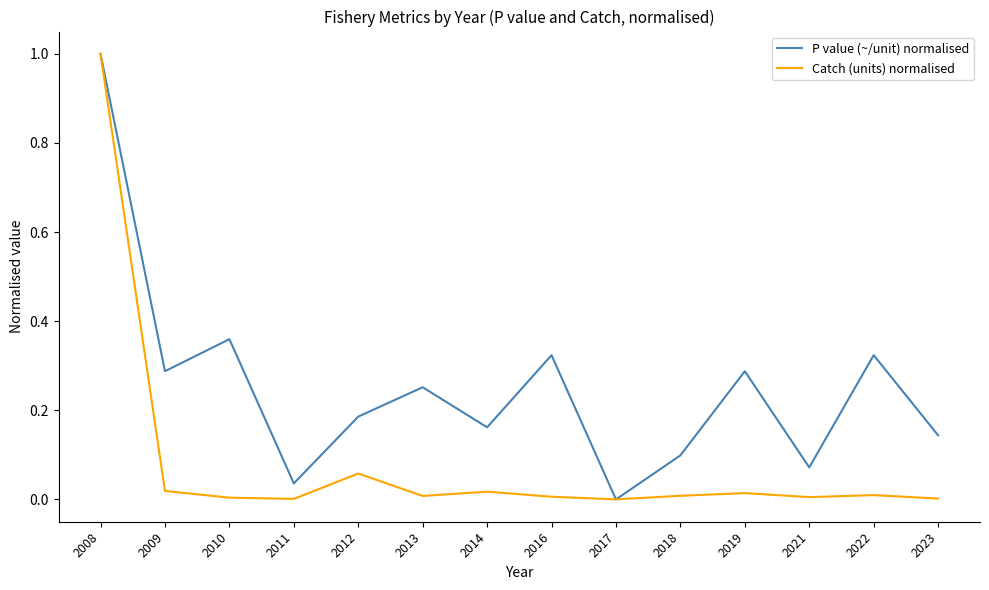

Which series changed the most between 2011 and 2014?

P value (~/unit) normalised